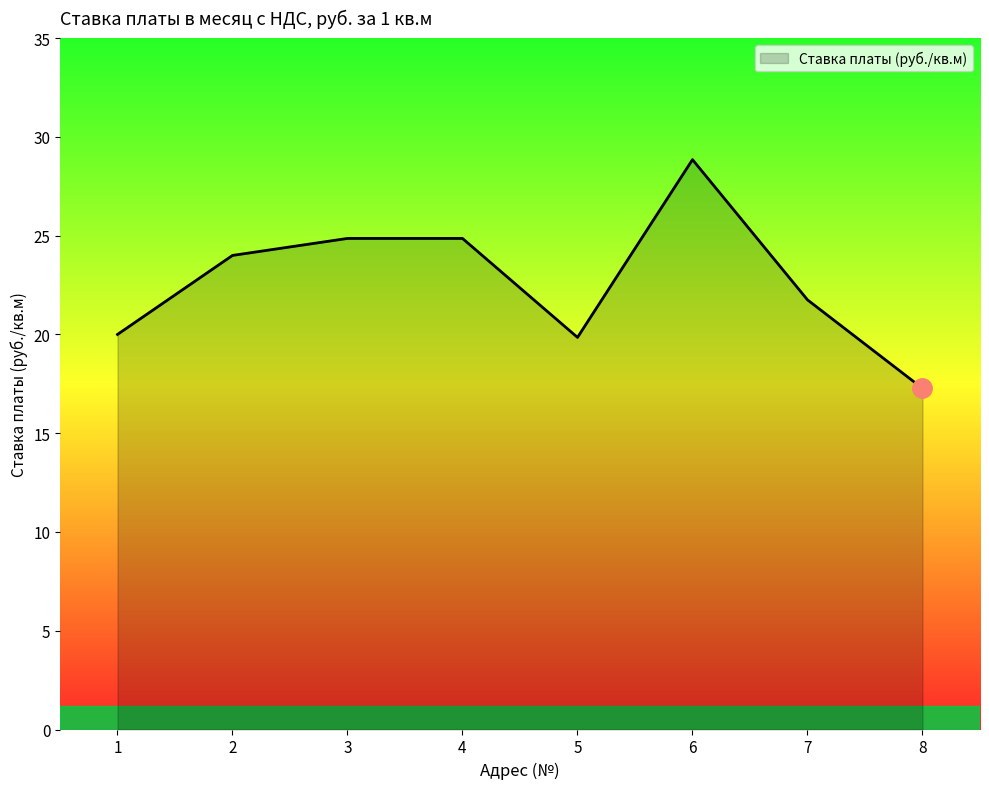

True or false: the data shows 6.1 at 1.

False